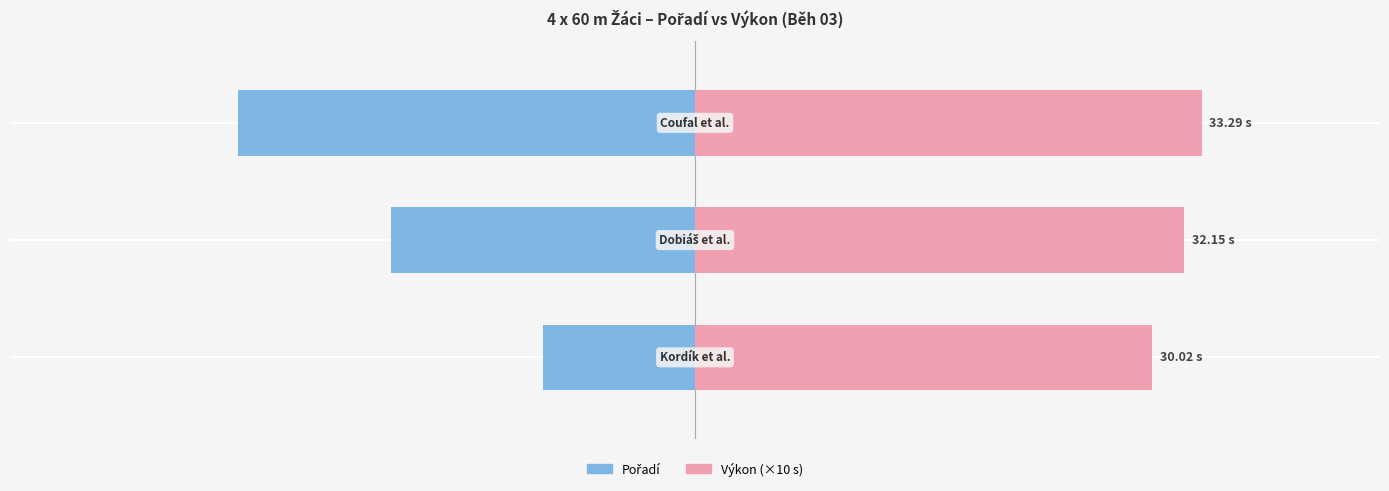

Count the number of data series in this chart.

2